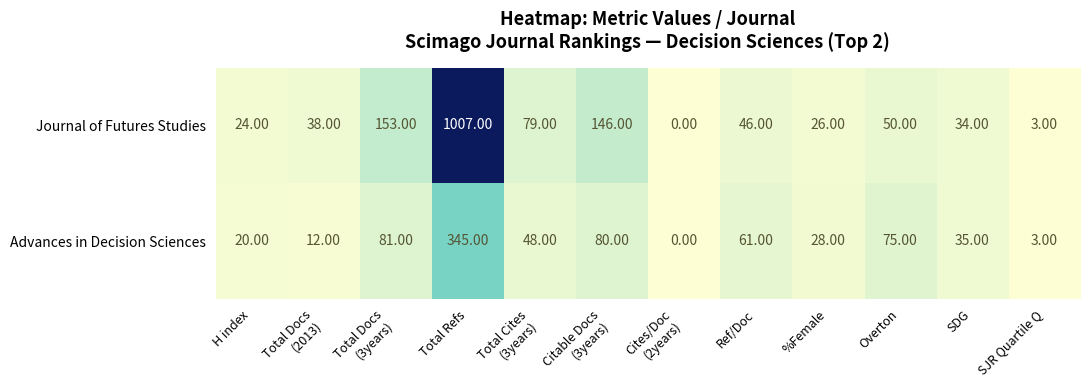

What is the sum of all Journal of Futures Studies values?

1606